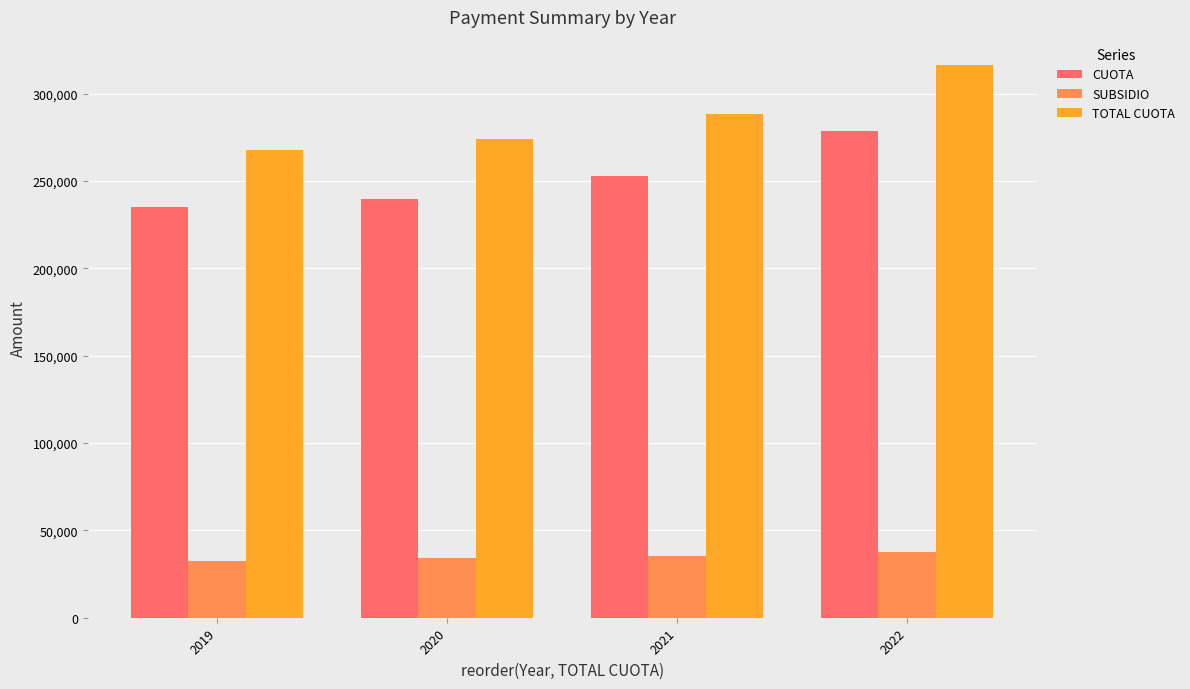

At how many categories does at least one series exceed 215360?

4